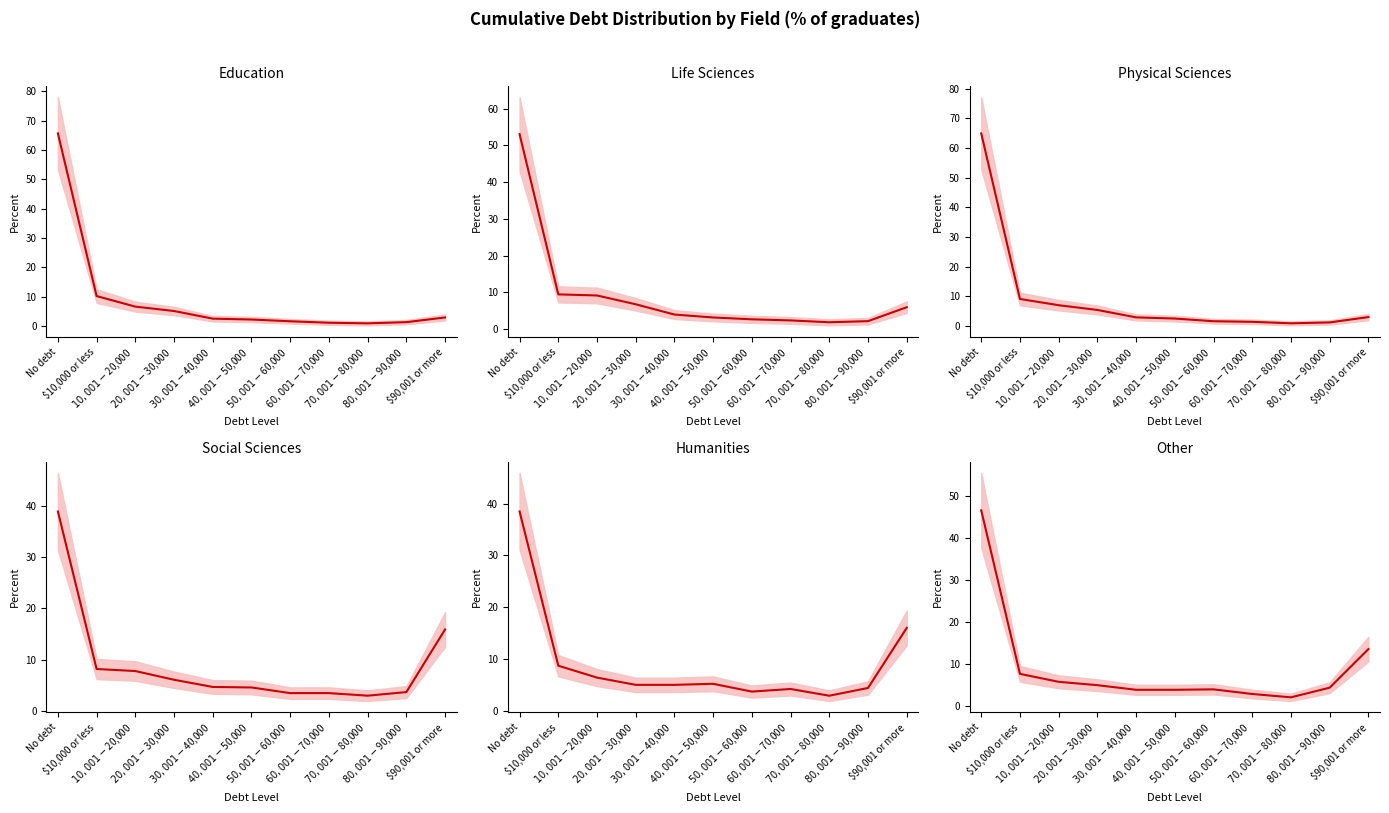

Reading left to right, what are all the values shown in this chart?

Education: 65.7	10.2	6.6	5.1	2.5	2.2	1.6	1.1	0.9	1.3	2.9
Life Sciences: 53.1	9.4	9.1	6.7	3.9	3.1	2.6	2.3	1.8	2.1	5.9
Physical Sciences: 64.9	9.1	7.0	5.4	2.9	2.5	1.6	1.4	0.9	1.2	3.0
Social Sciences: 38.9	8.2	7.8	6.1	4.7	4.6	3.5	3.5	3.0	3.7	15.9
Humanities: 38.5	8.7	6.4	5.0	5.0	5.2	3.7	4.2	2.9	4.4	16.0
Other: 46.7	7.7	5.8	5.0	3.9	3.9	4.0	2.9	2.1	4.4	13.6